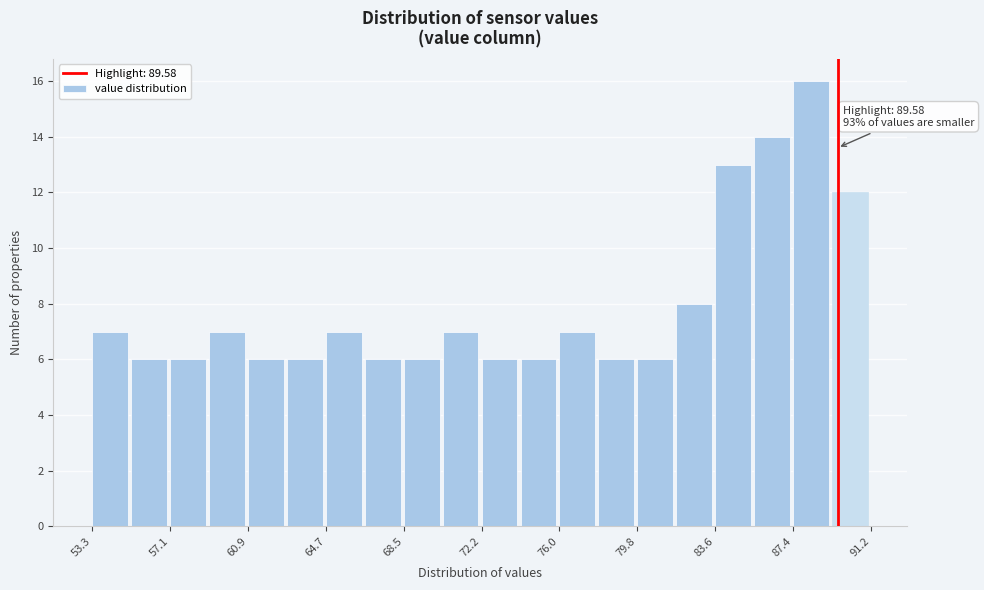

Around what value on the x-axis is the tallest bar? Give the approximate position of its centre, as read against the axis.

88.5